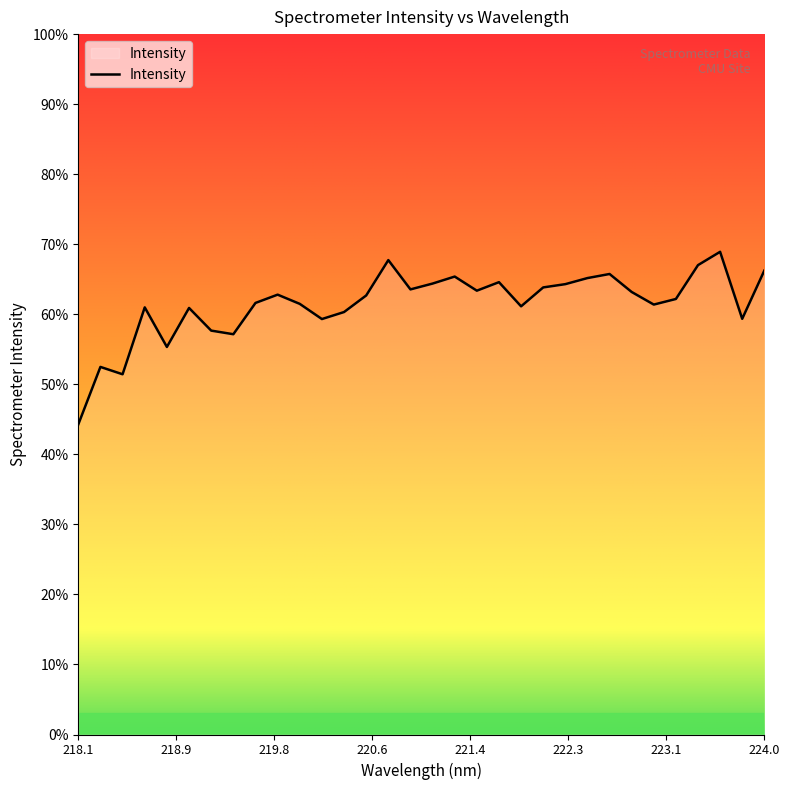

Rank the categories by value from highest to lowest.

223.5987, 220.7354, 223.408, 223.9802, 222.6447, 221.3083, 222.4538, 221.6902, 221.1174, 222.263, 222.0721, 220.9264, 221.4993, 222.8355, 219.7801, 220.5444, 223.2172, 219.589, 219.9712, 223.0264, 221.8812, 218.6332, 219.0156, 220.3533, 223.7895, 220.1623, 219.2067, 219.3979, 218.8244, 218.2508, 218.442, 218.0596